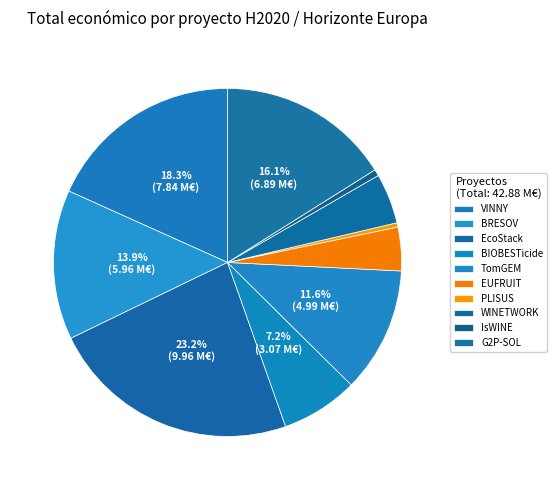

To the nearest percent, what percentage of the pie is TomGEM?

12%